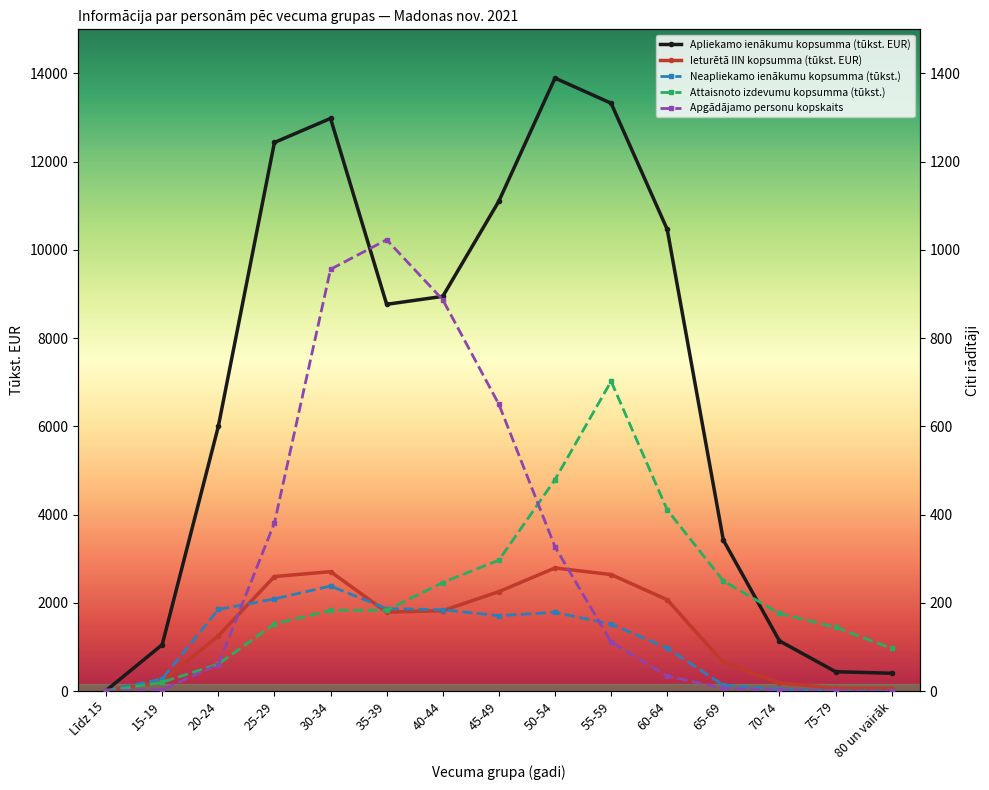

At 45-49, list the series in order from largest to smallest.

Apliekamo ienākumu kopsumma (tūkst. EUR), Ieturētā IIN kopsumma (tūkst. EUR), Apgādājamo personu kopskaits, Attaisnoto izdevumu kopsumma (tūkst.), Neapliekamo ienākumu kopsumma (tūkst.)